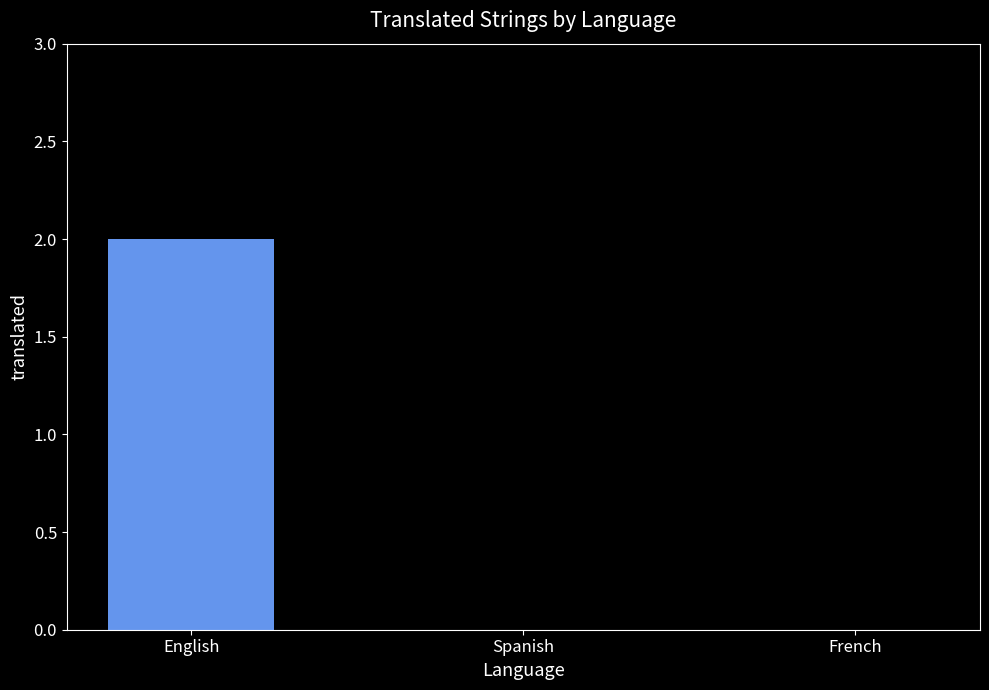

Is it true that the value at English is 2?

True